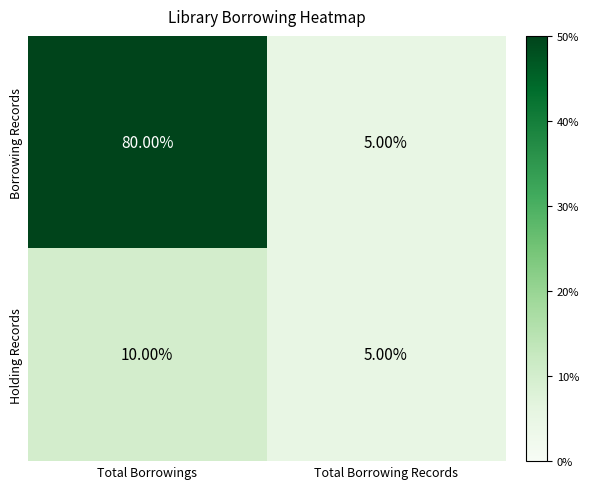

How many data points does each series have?

2